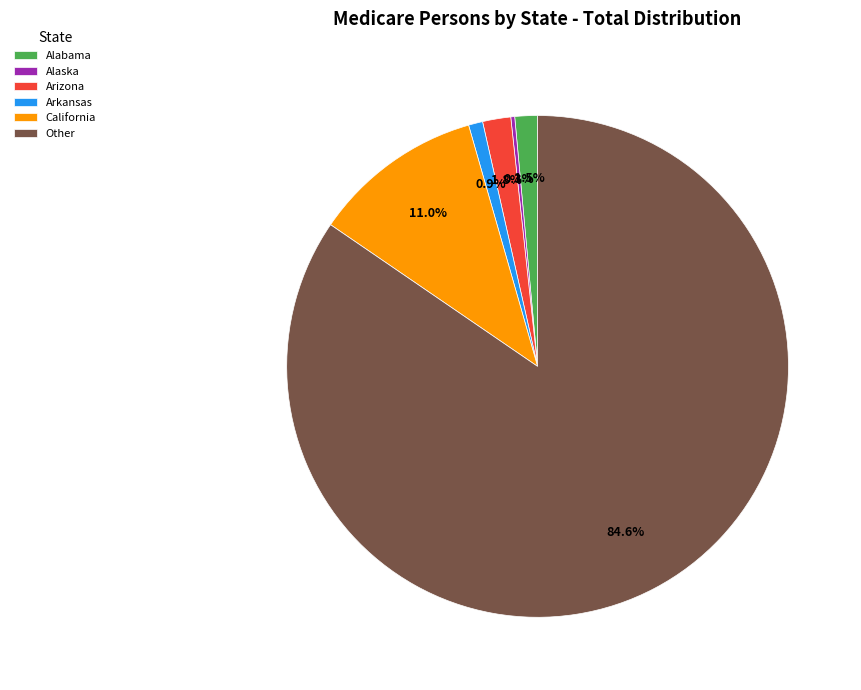

Does Arizona represent more than half of the total?

No